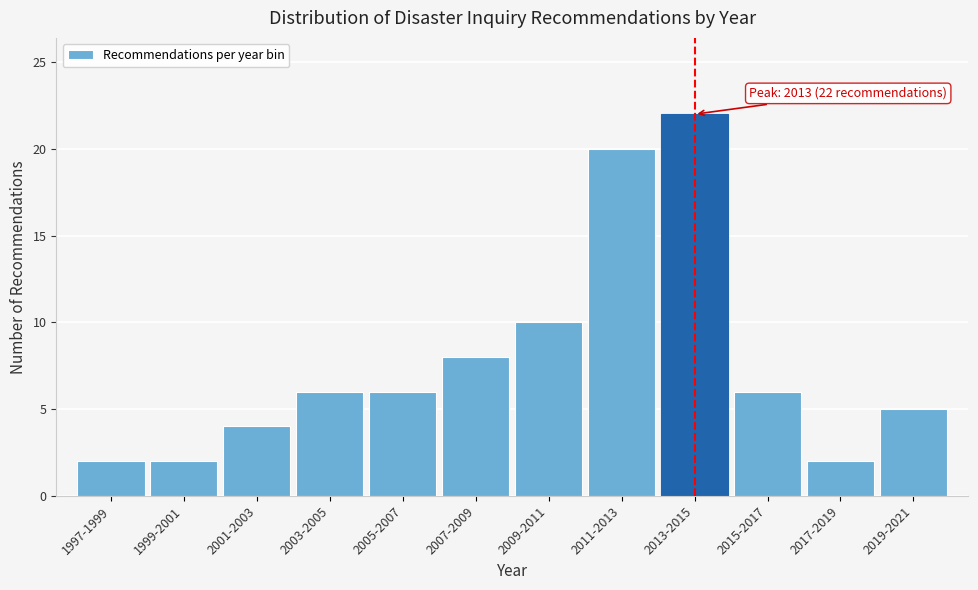

Reading left to right, what are all the values shown in this chart?

2	2	4	6	6	8	10	20	22	6	2	5